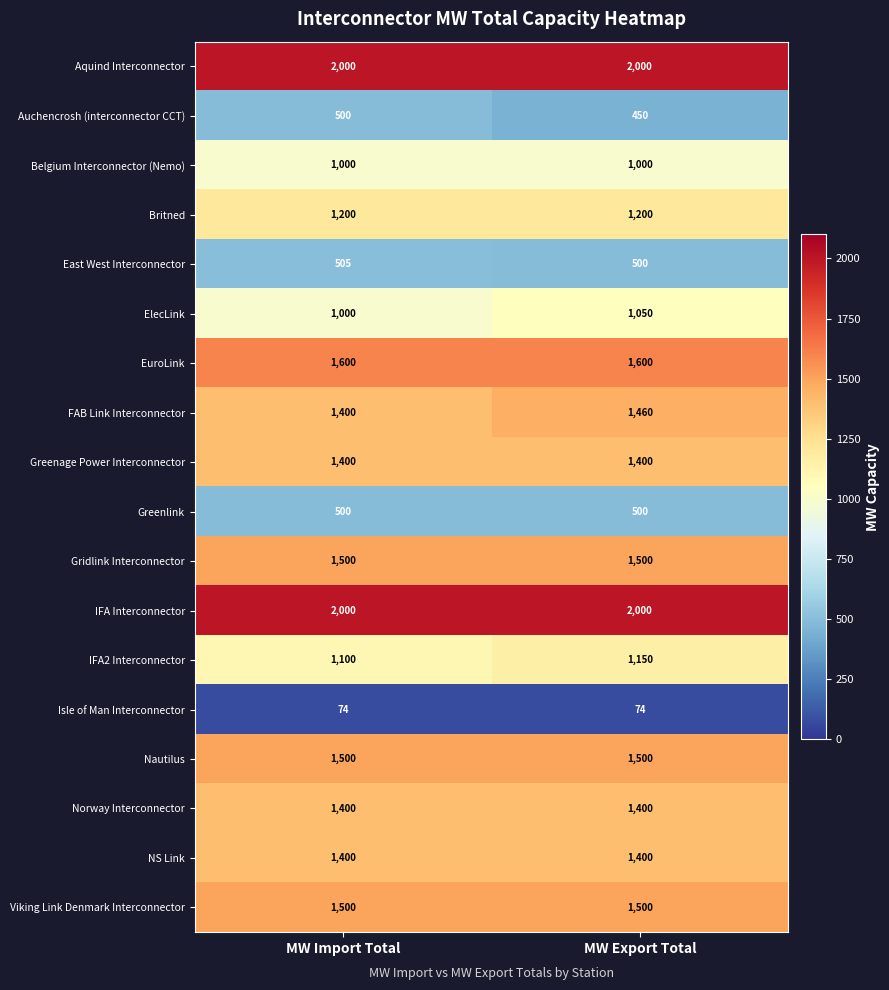

What is the sum of all Aquind Interconnector values?

4000